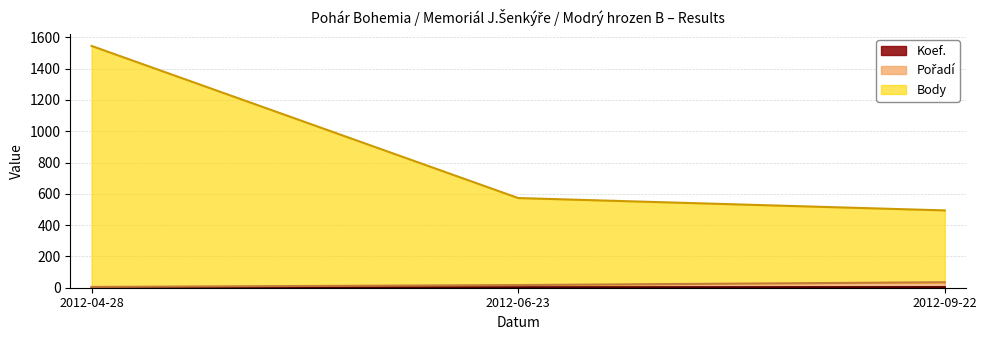

Where is Pořadí nearest to the value 20?

2012-06-23